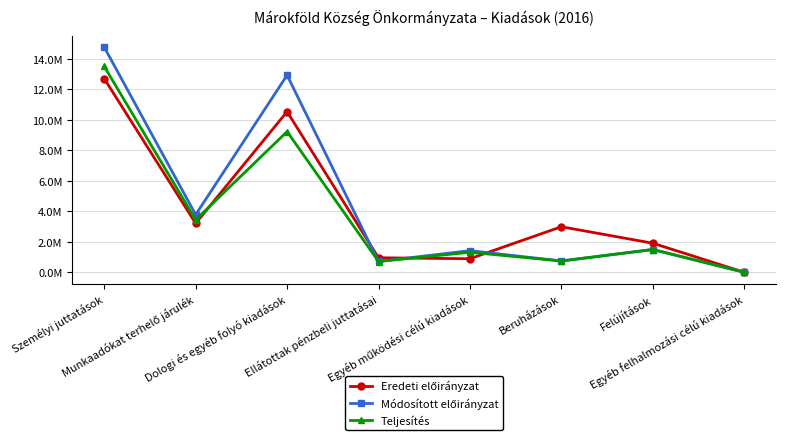

True or false: Módosított előirányzat and Teljesítés cross at least once.

False